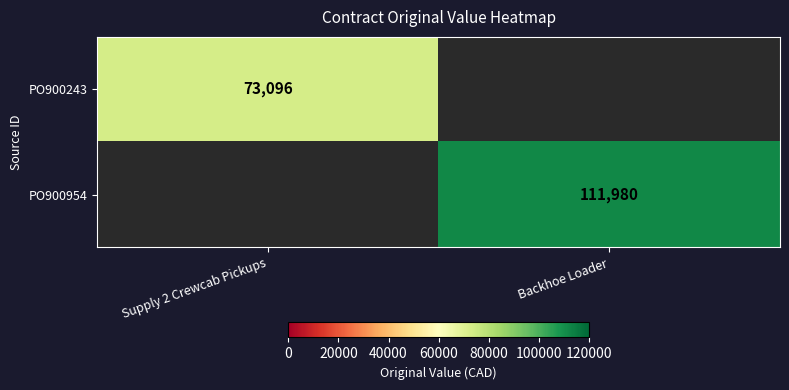

Is the value of PO900954 at Backhoe Loader greater than the value of PO900243 at Supply 2 Crewcab Pickups?

Yes